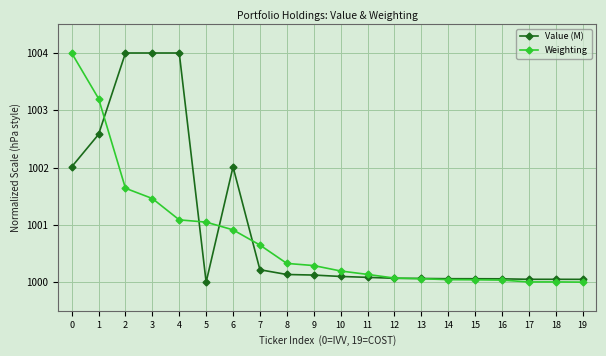

The value of Value (M) at 6 is 364.6. True or false?

False